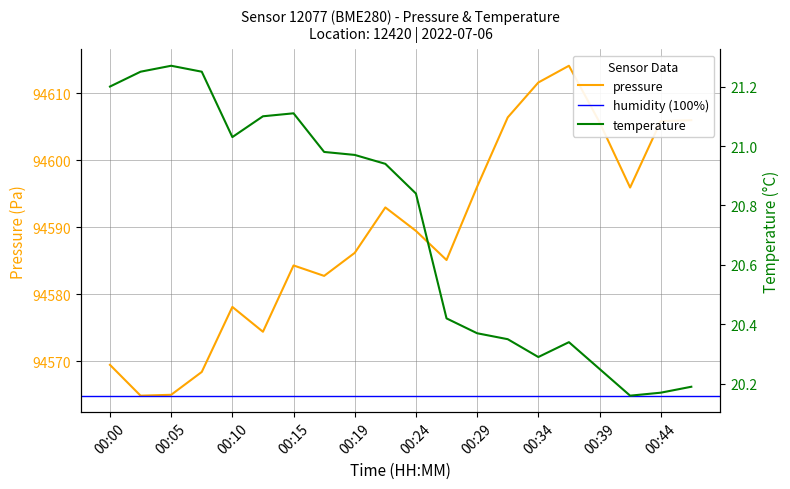

The value of temperature at 00:44 is 20.2. True or false?

True